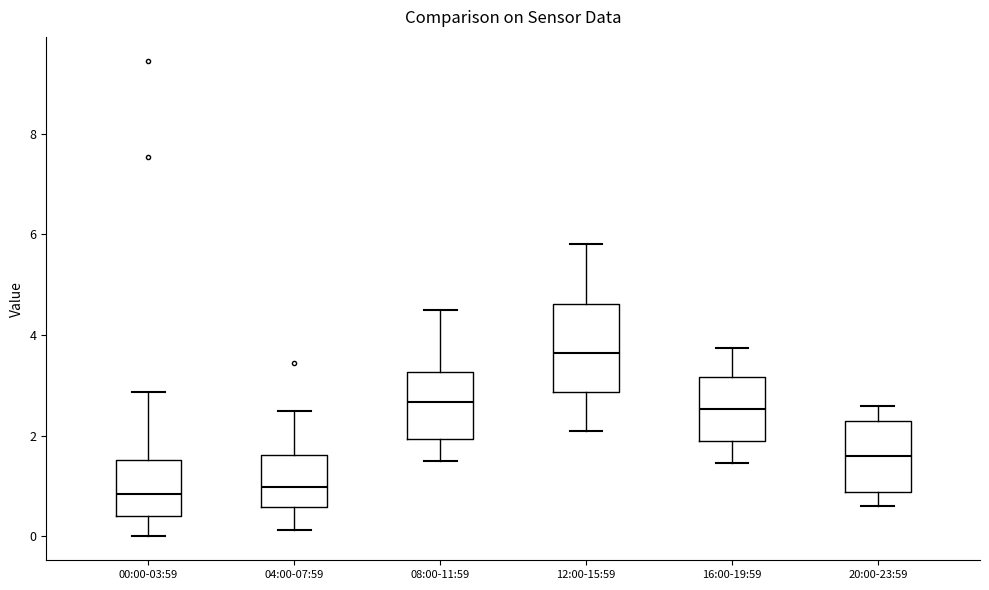

Comparing the boxes themselves (not the whiskers), which one is the tallest?

12:00-15:59